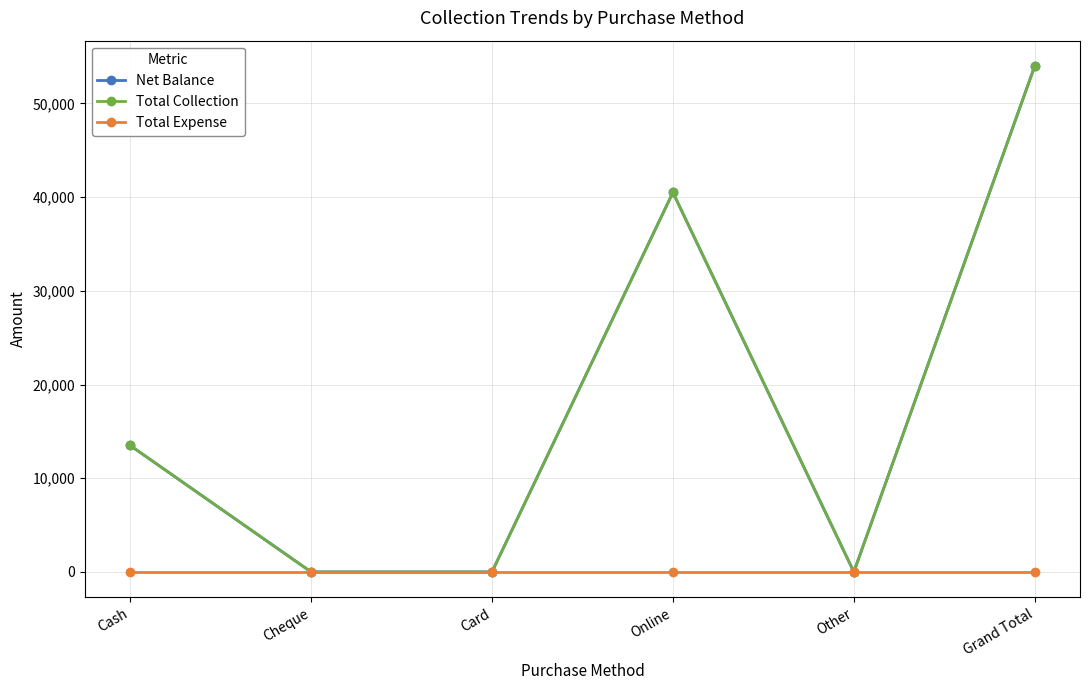

True or false: Net Balance and Total Collection intersect in this chart.

False